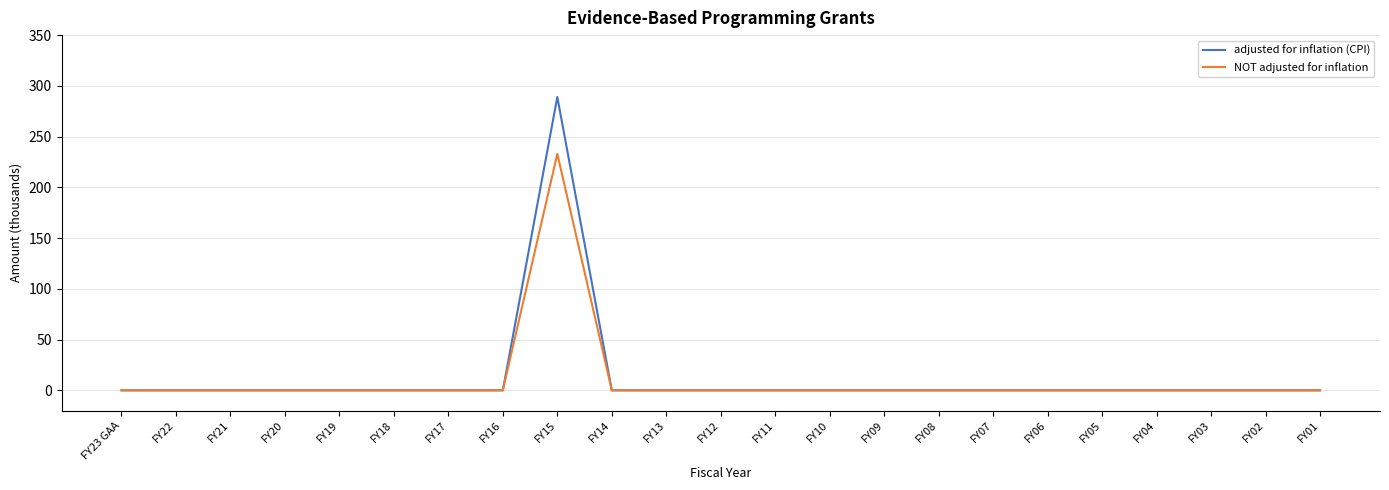

Rank the series by their maximum value, from lowest to highest.

NOT adjusted for inflation, adjusted for inflation (CPI)